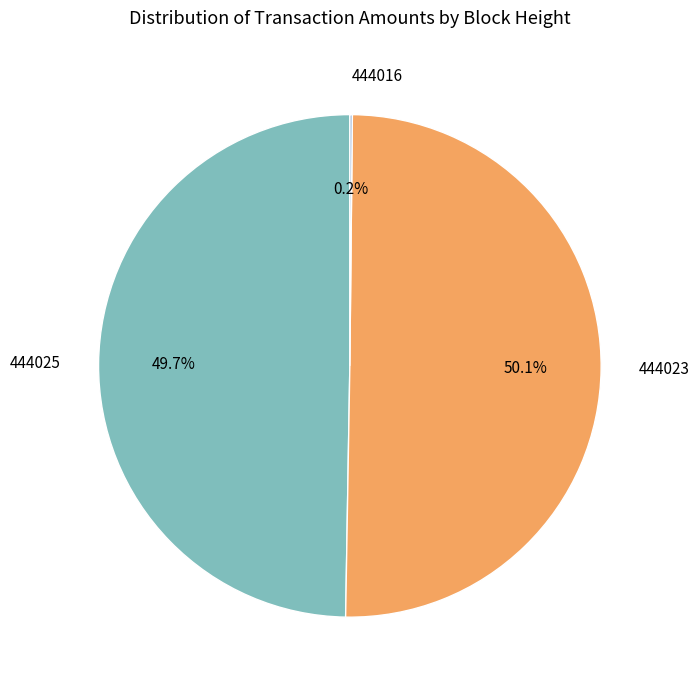

True or false: 444025 accounts for 50% of the total.

True